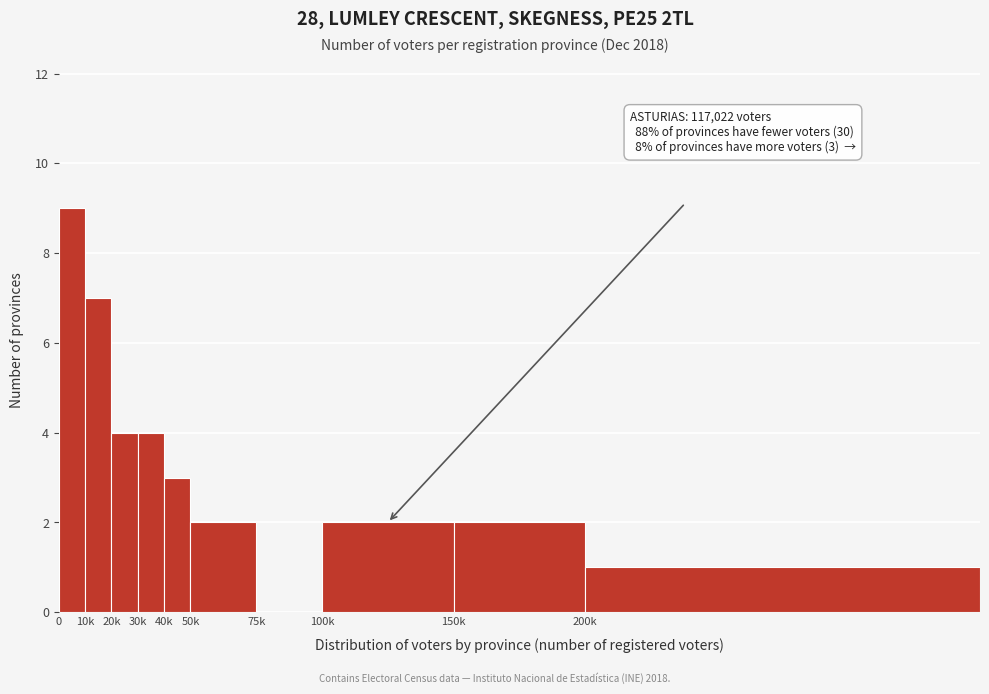

Reading left to right, transcribe all the data shown in this chart.

0=9	10k=7	20k=4	30k=4	40k=3	50k=2	75k=0	100k=2	150k=2	200k=1